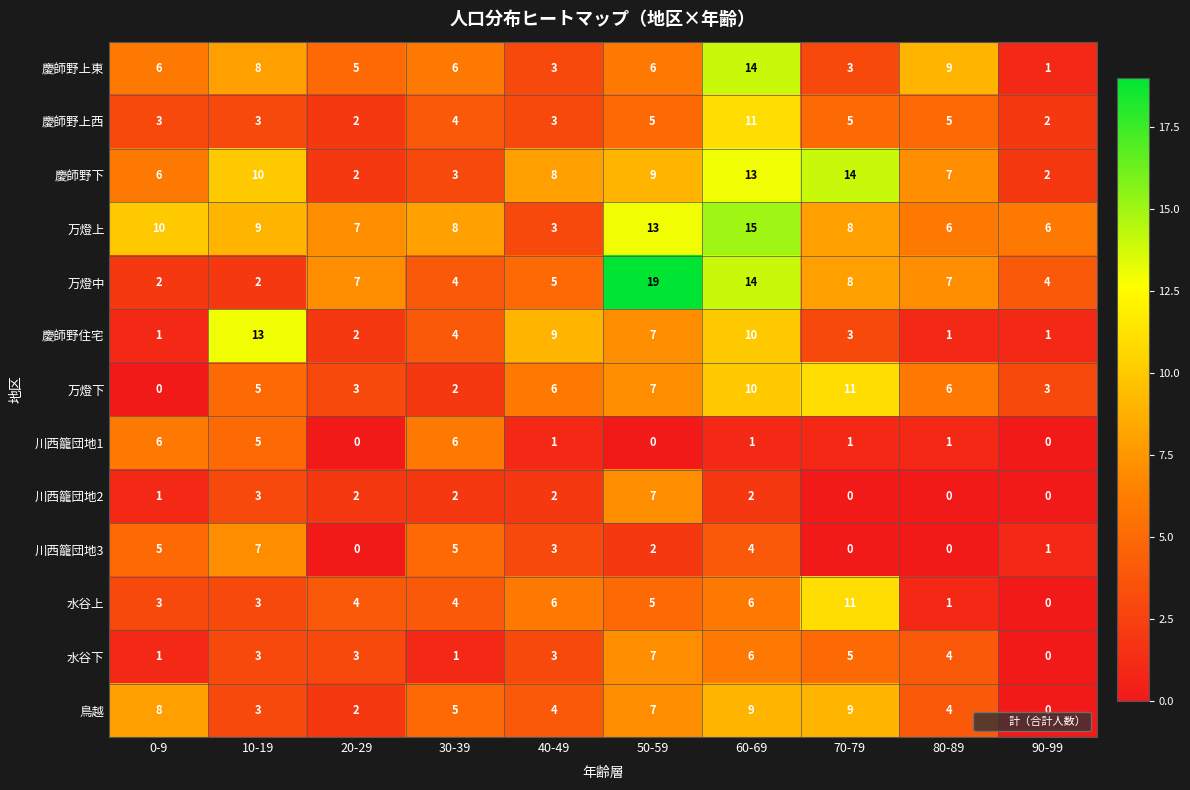

What is the difference between the maximum and minimum values in the 慶師野上東 series?

13